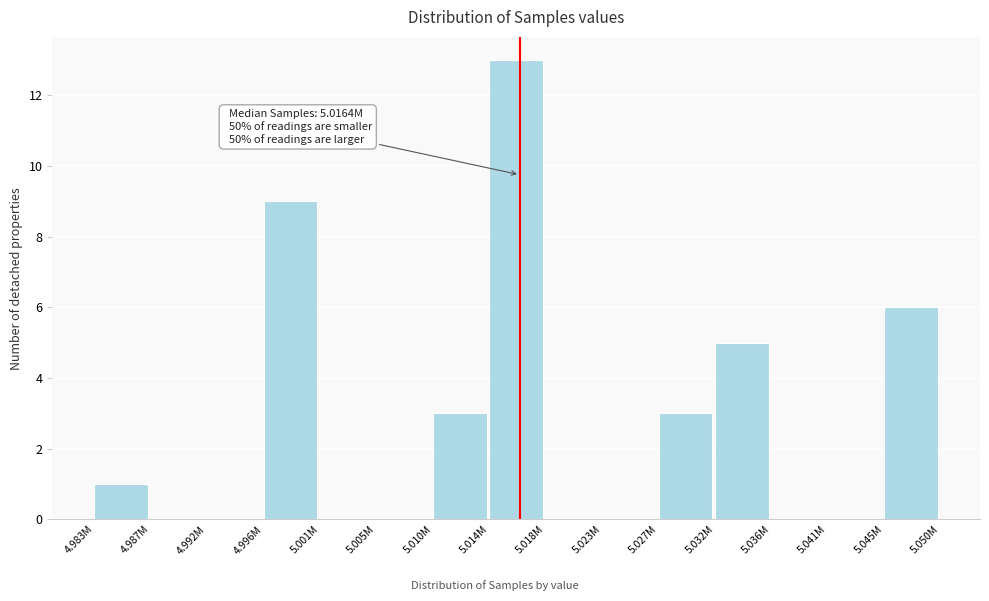

Reading left to right, what are all the values shown in this chart?

4.983M=1	4.987M=0	4.992M=0	4.996M=9	5.001M=0	5.005M=0	5.010M=3	5.014M=13	5.018M=0	5.023M=0	5.027M=3	5.032M=5	5.036M=0	5.041M=0	5.045M=6